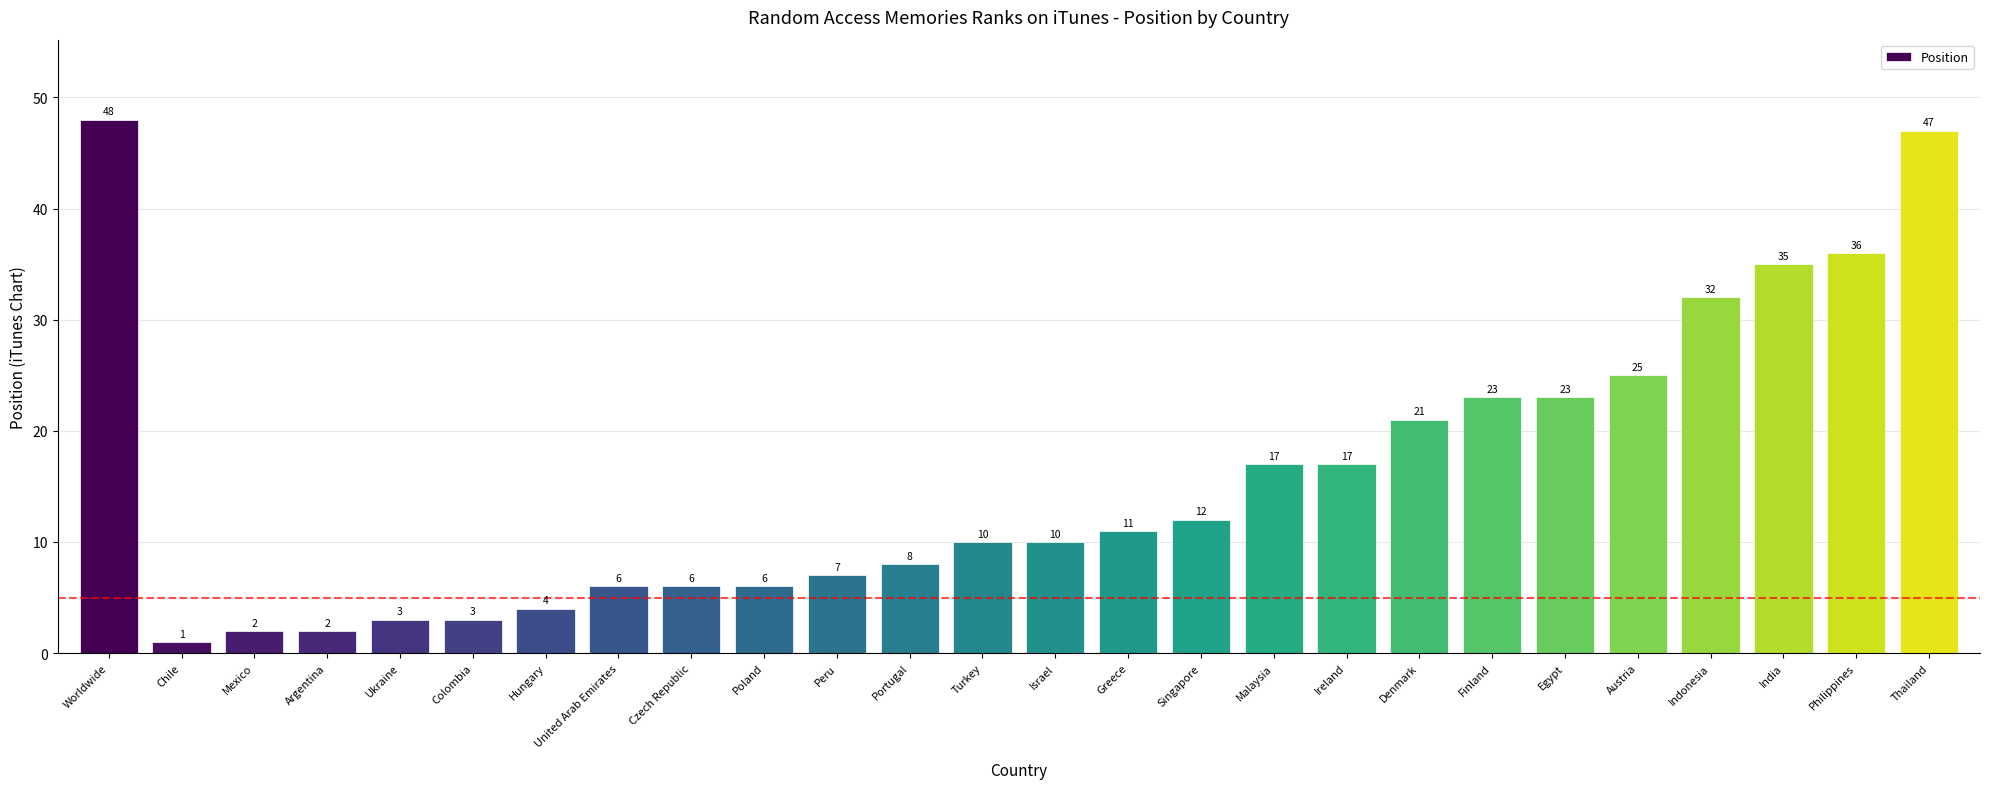

How many bars are there in total?

26